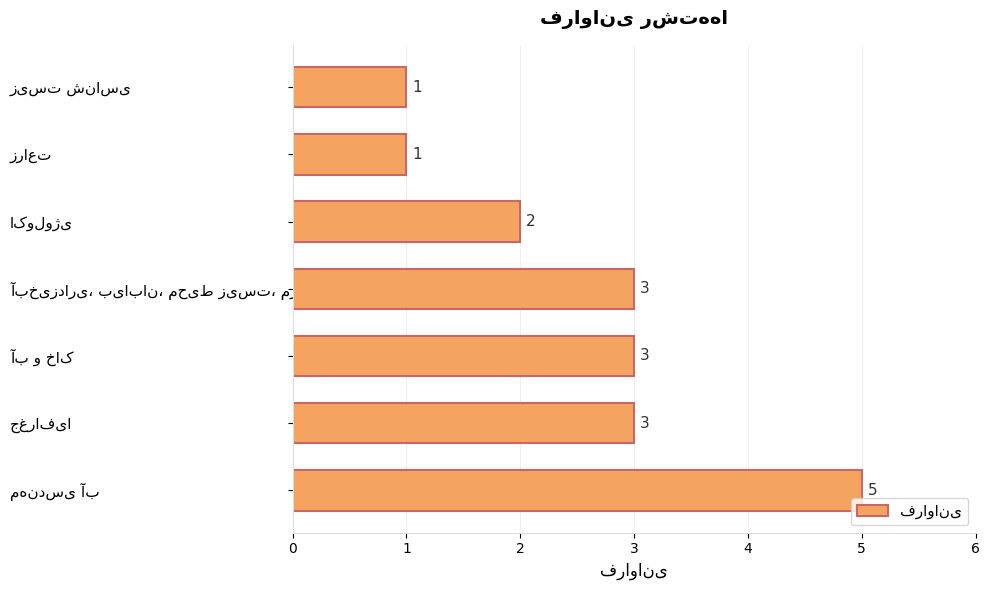

What is the average value?

3